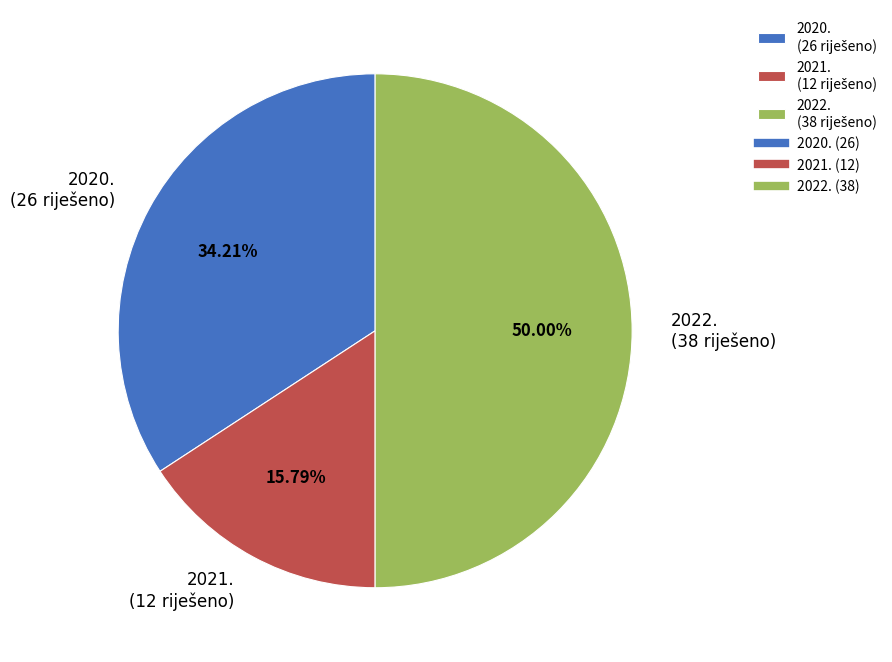

To the nearest percent, what percentage of the pie is 2020.?

34%